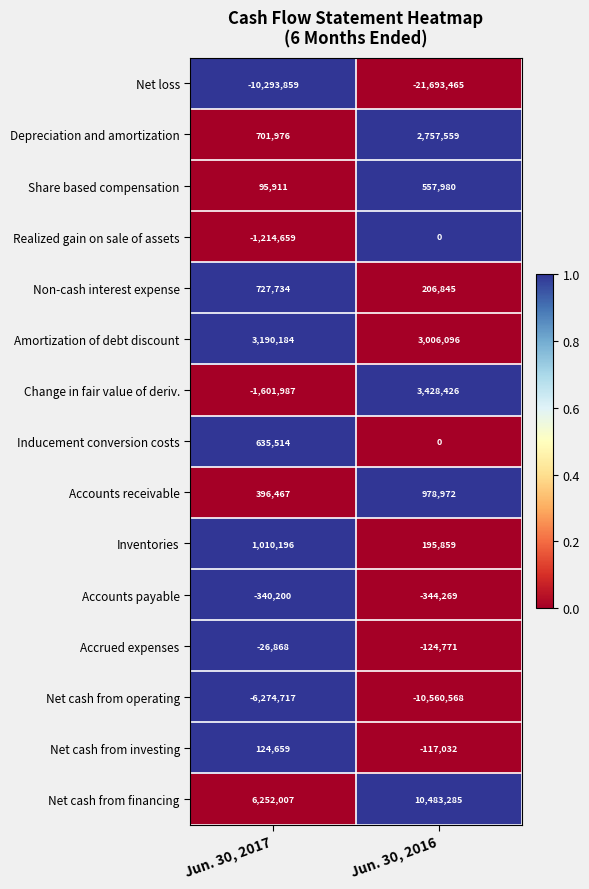

Which series has the largest total across all categories?

Net cash from financing